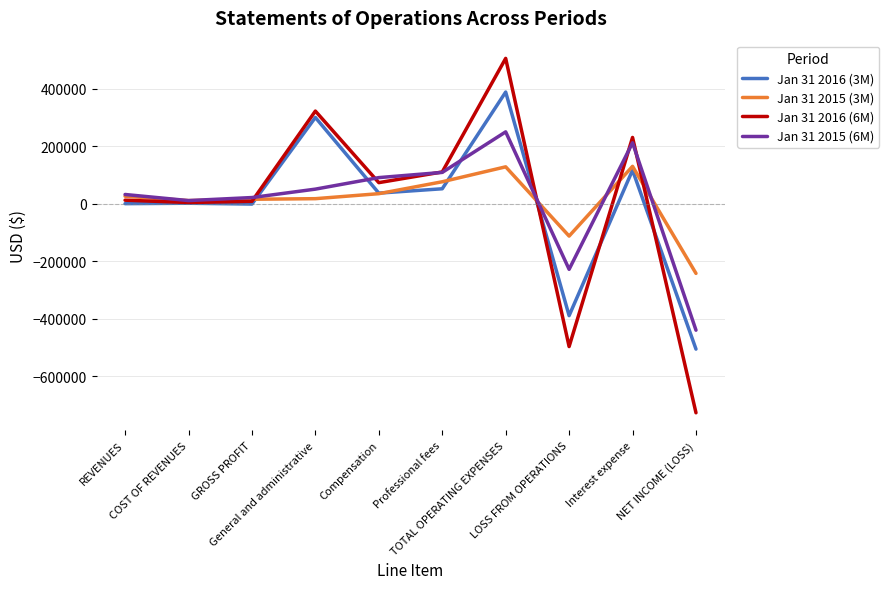

What is the total value across all series at Professional fees?

346778